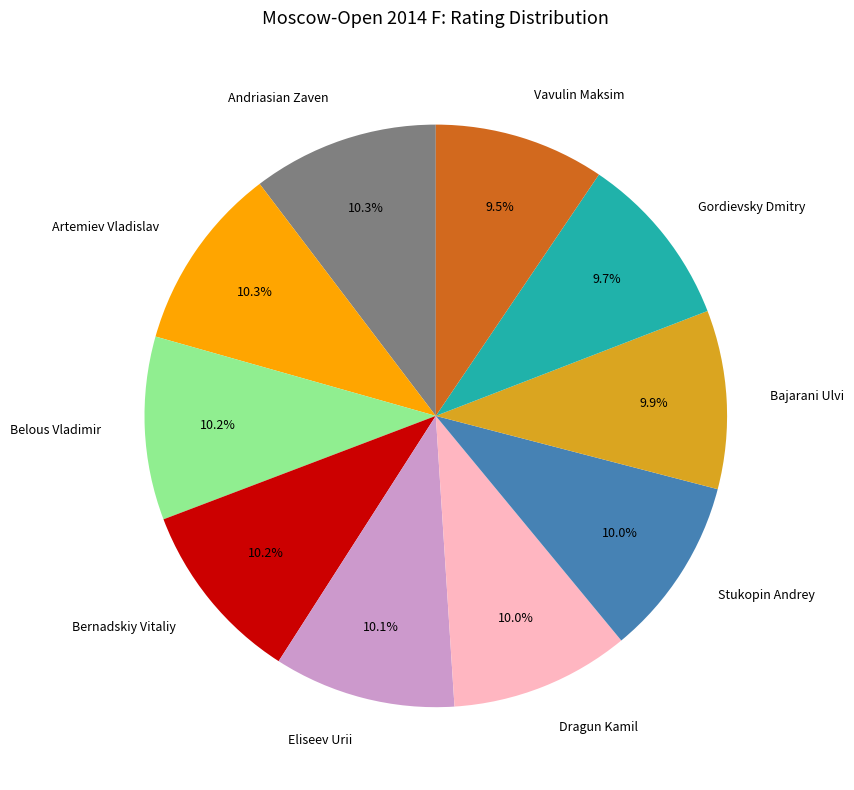

To the nearest percent, what percentage of the pie is Artemiev Vladislav?

10%